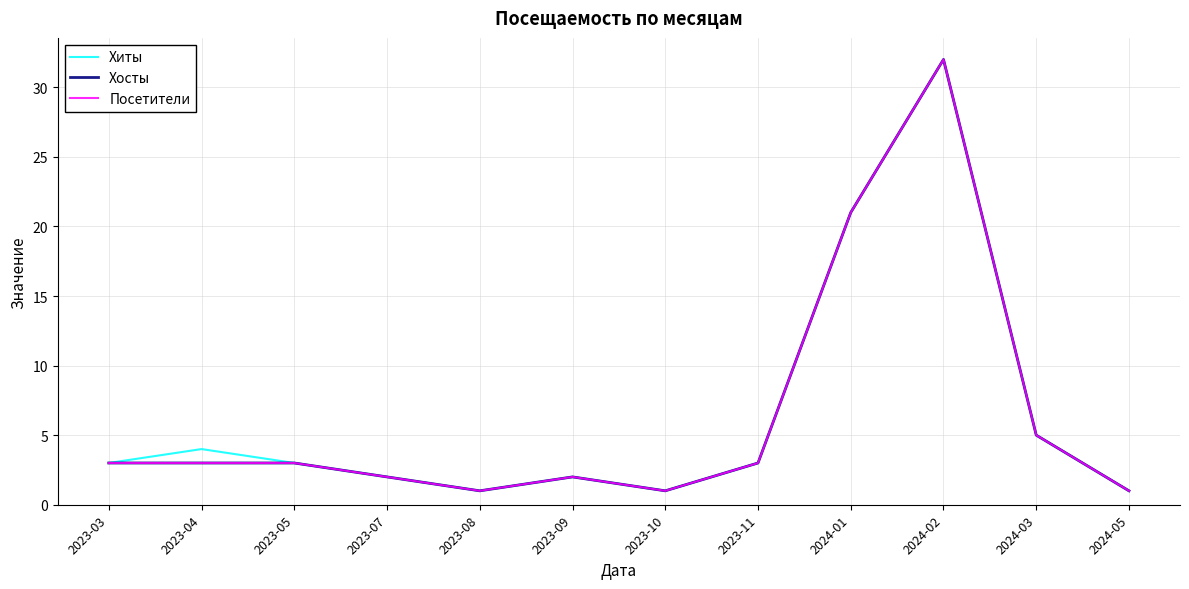

Which series has the largest total across all categories?

Хиты